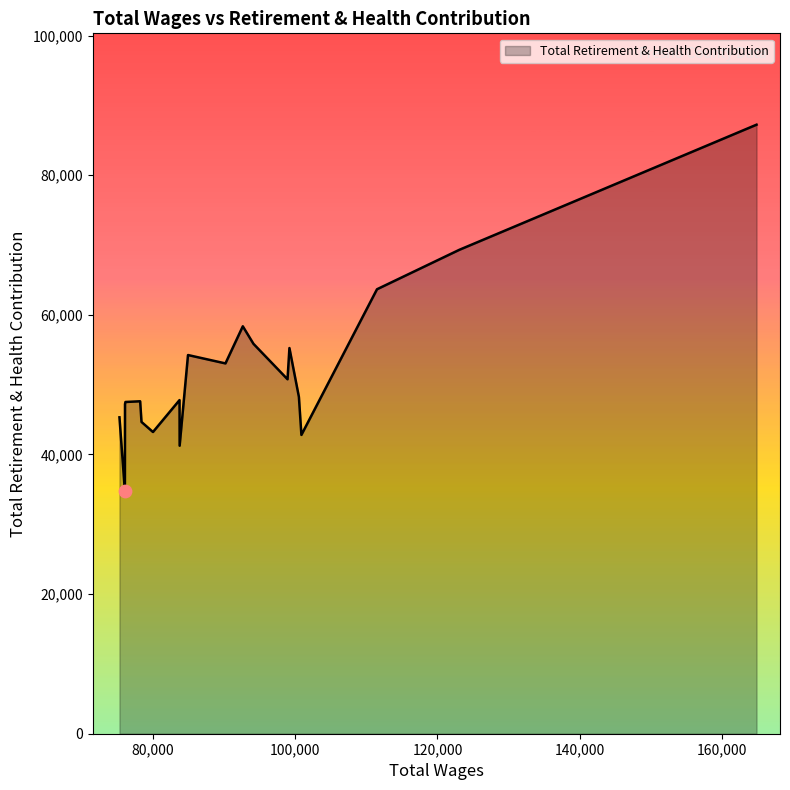

Between 76091.0 and 75310.0, which is larger?

76091.0